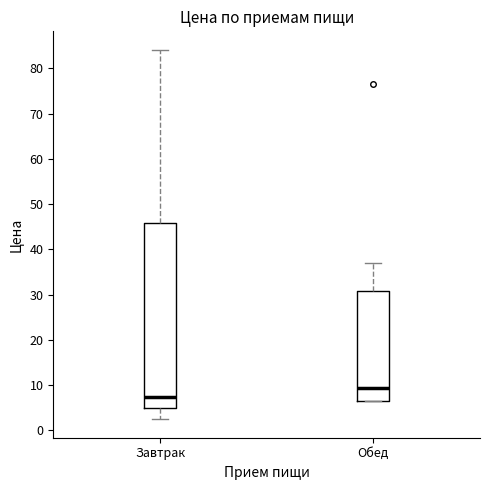

Reading left to right, read every box against the y-axis: the position of its median line, the range the box covers, and the ends of its whiskers. The values are not printed on the chart, so give them approximately, as read against the axis.

Завтрак: median 7, box 5 to 46, whiskers 2 to 84
Обед: median 9, box 6 to 31, whiskers 6 to 37